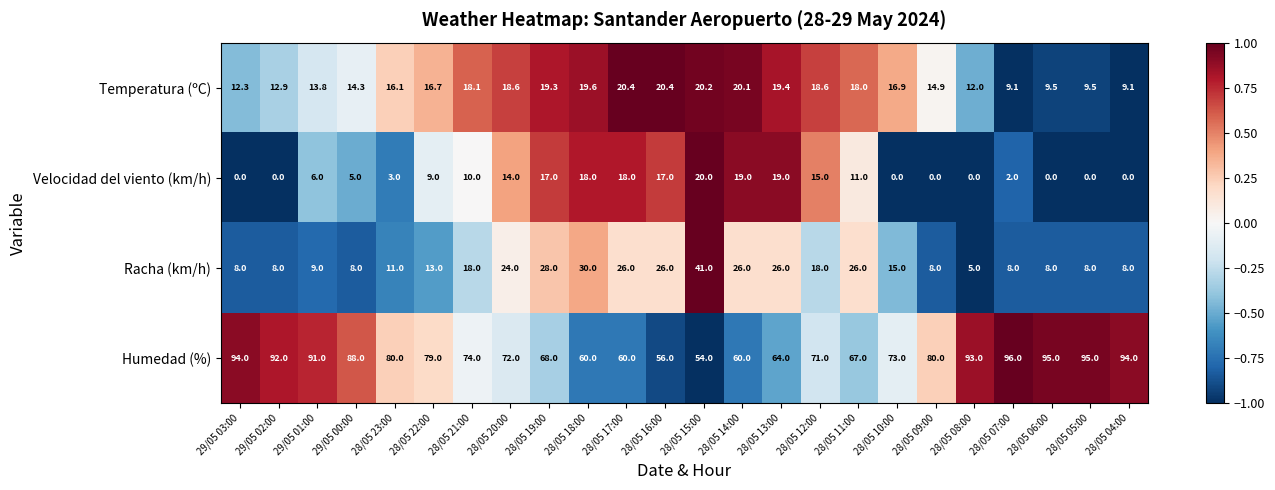

At which label does Humedad (%) reach its peak?

28/05 07:00